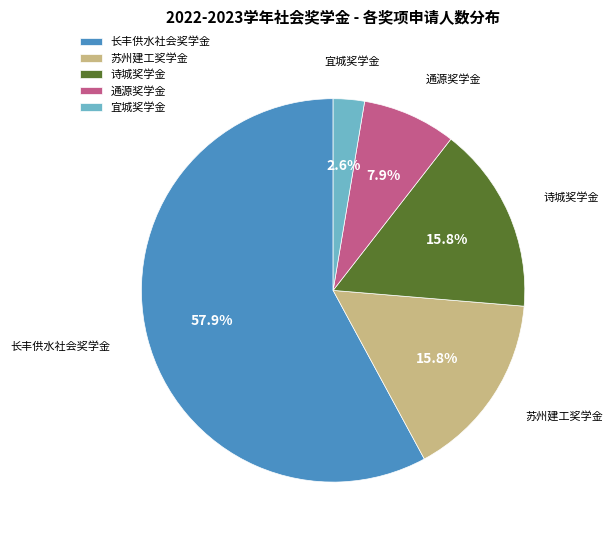

Does 苏州建工奖学金 represent more than half of the total?

No